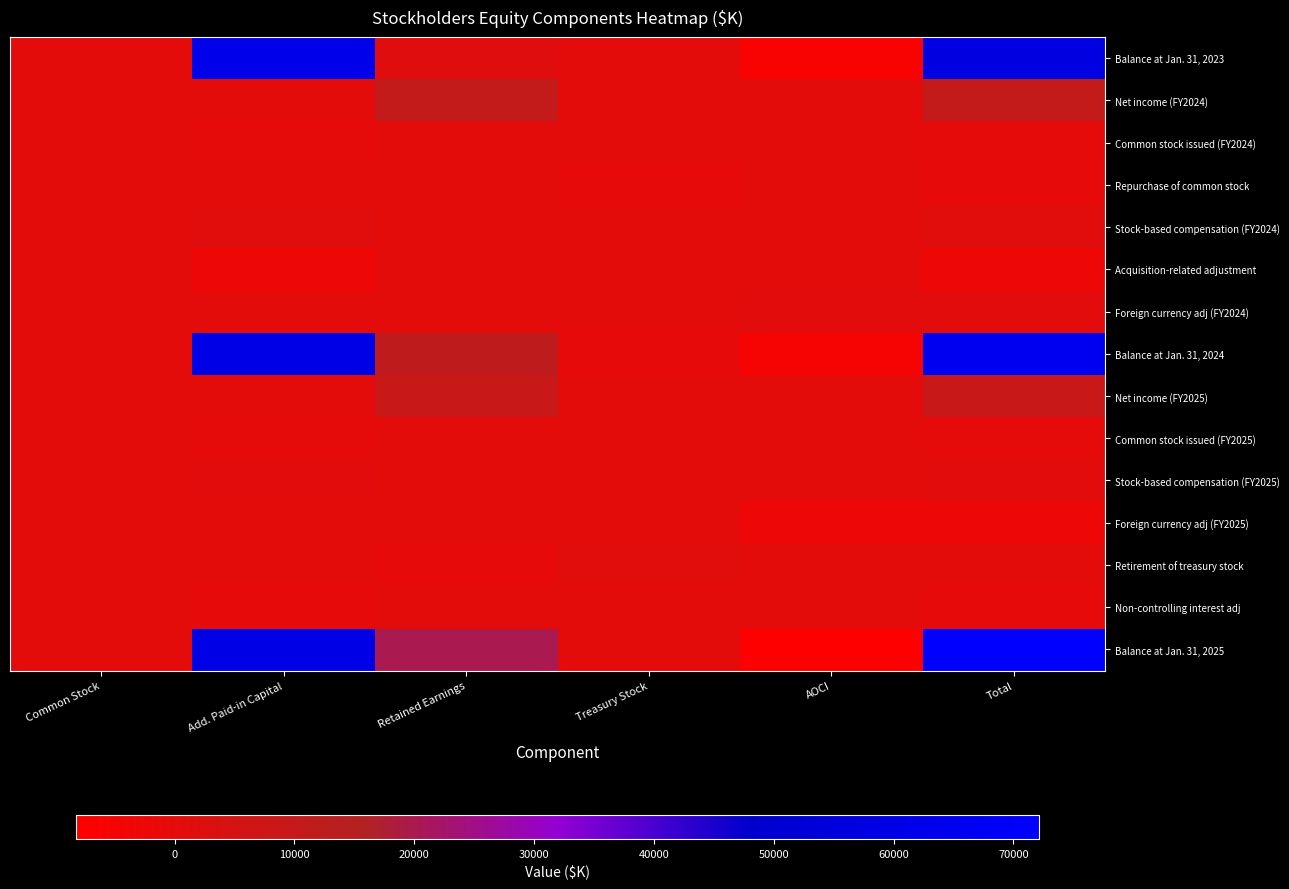

Reading left to right, transcribe all the data shown in this chart.

Balance at Jan. 31, 2023: Common Stock=80	Add. Paid-in Capital=62562	Retained Earnings=1617	Treasury Stock=-26	AOCI=-6449	Total=57784
Net income (FY2024): Common Stock=0	Add. Paid-in Capital=0	Retained Earnings=10471	Treasury Stock=0	AOCI=0	Total=10471
Common stock issued (FY2024): Common Stock=0	Add. Paid-in Capital=-274	Retained Earnings=0	Treasury Stock=0	AOCI=0	Total=-274
Repurchase of common stock: Common Stock=0	Add. Paid-in Capital=0	Retained Earnings=0	Treasury Stock=-942	AOCI=0	Total=-942
Stock-based compensation (FY2024): Common Stock=0	Add. Paid-in Capital=913	Retained Earnings=0	Treasury Stock=0	AOCI=0	Total=913
Acquisition-related adjustment: Common Stock=0	Add. Paid-in Capital=-3138	Retained Earnings=0	Treasury Stock=0	AOCI=0	Total=-3138
Foreign currency adj (FY2024): Common Stock=0	Add. Paid-in Capital=0	Retained Earnings=0	Treasury Stock=0	AOCI=898	Total=898
Balance at Jan. 31, 2024: Common Stock=80	Add. Paid-in Capital=60063	Retained Earnings=12088	Treasury Stock=-968	AOCI=-5551	Total=65712
Net income (FY2025): Common Stock=0	Add. Paid-in Capital=0	Retained Earnings=8983	Treasury Stock=0	AOCI=0	Total=8983
Common stock issued (FY2025): Common Stock=1	Add. Paid-in Capital=-126	Retained Earnings=0	Treasury Stock=0	AOCI=0	Total=-125
Stock-based compensation (FY2025): Common Stock=0	Add. Paid-in Capital=860	Retained Earnings=0	Treasury Stock=0	AOCI=0	Total=860
Foreign currency adj (FY2025): Common Stock=0	Add. Paid-in Capital=0	Retained Earnings=0	Treasury Stock=0	AOCI=-2646	Total=-2646
Retirement of treasury stock: Common Stock=-1	Add. Paid-in Capital=0	Retained Earnings=-967	Treasury Stock=968	AOCI=0	Total=0
Non-controlling interest adj: Common Stock=0	Add. Paid-in Capital=-646	Retained Earnings=0	Treasury Stock=0	AOCI=0	Total=-646
Balance at Jan. 31, 2025: Common Stock=80	Add. Paid-in Capital=60151	Retained Earnings=20104	Treasury Stock=0	AOCI=-8197	Total=72138